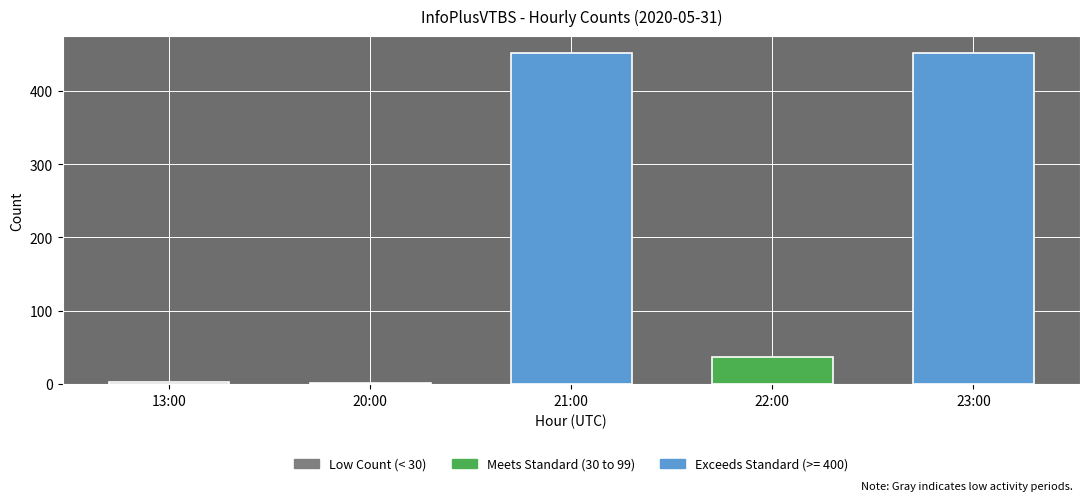

What is the ratio of the value at 21:00 to the value at 22:00?

12.2